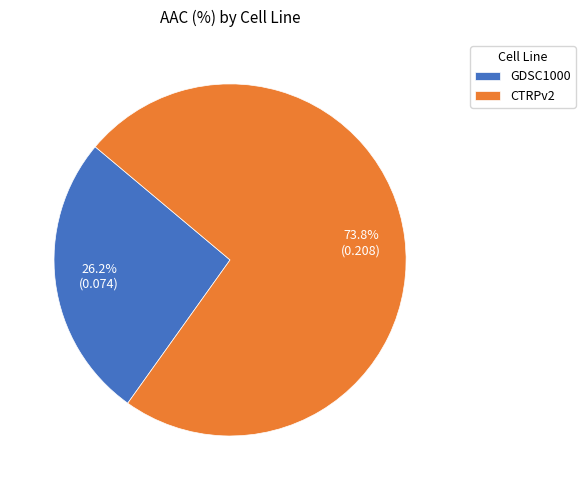

Rank the categories by value from highest to lowest.

CTRPv2, GDSC1000